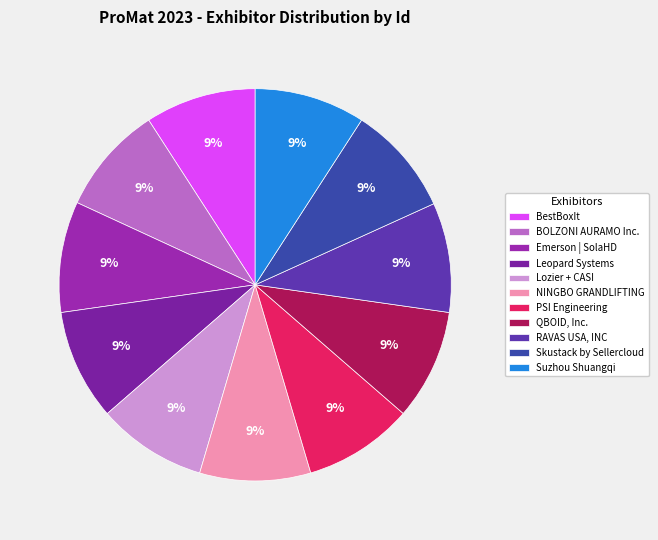

What portion of the pie excludes BOLZONI AURAMO Inc.?

91.0%